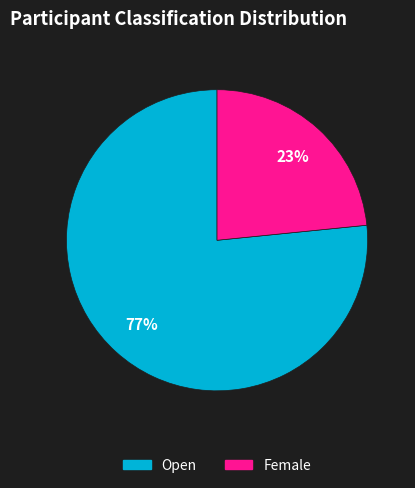

What is the ratio of the value at Female to the value at Open?

0.3